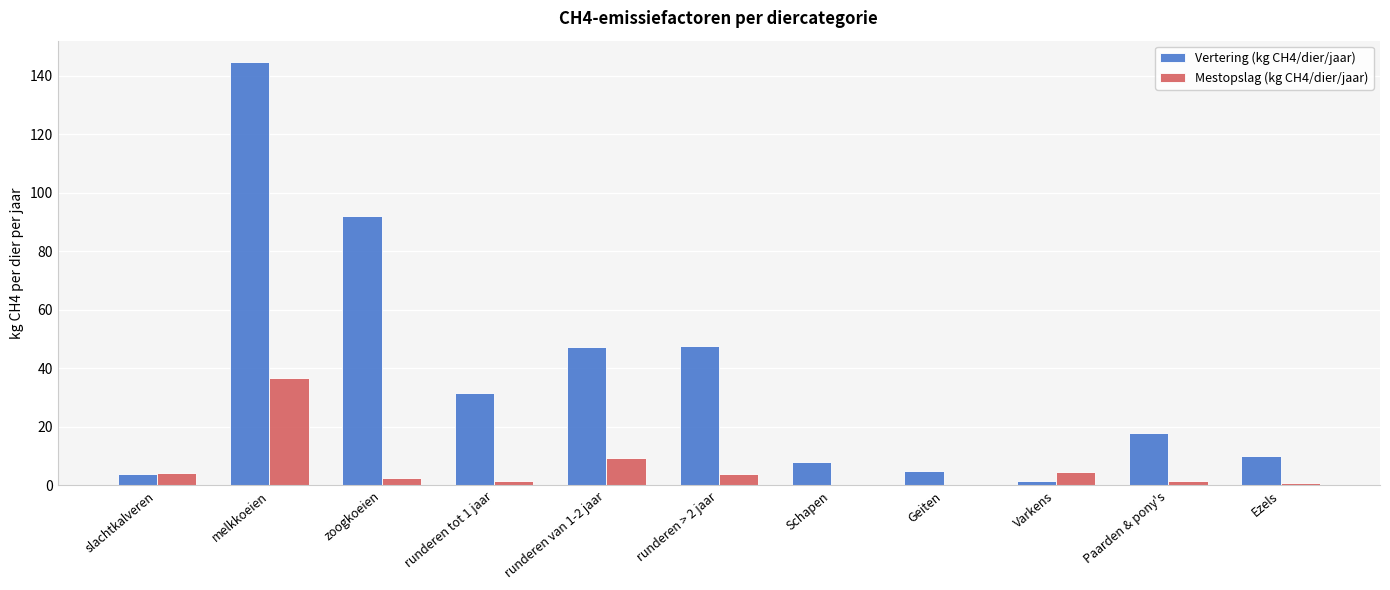

Is the value of Mestopslag (kg CH4/dier/jaar) at Paarden & pony's greater than the value of Vertering (kg CH4/dier/jaar) at zoogkoeien?

No